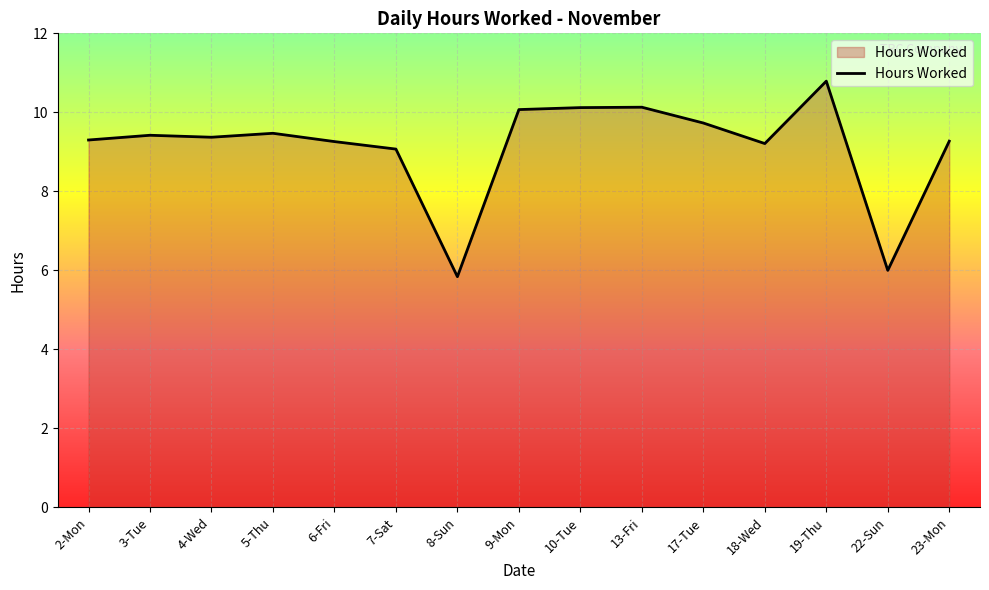

What is the smallest value displayed?

5.8